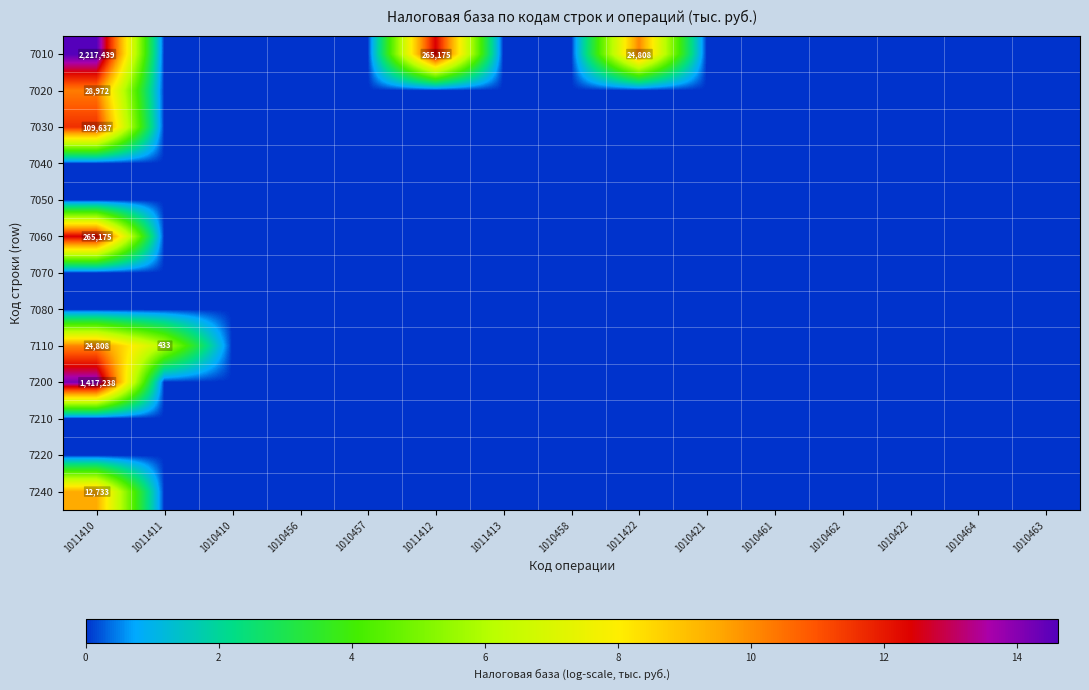

The value of 7010 at 1011412 is 265175. True or false?

True